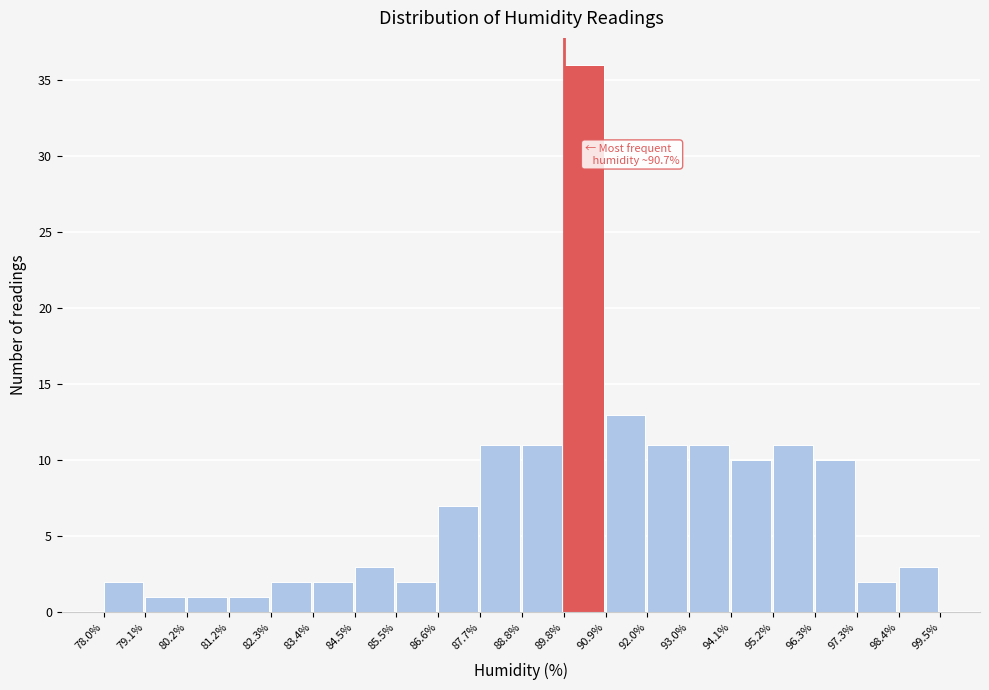

Which range on the x-axis has the tallest bar?

89.8% to 90.9%